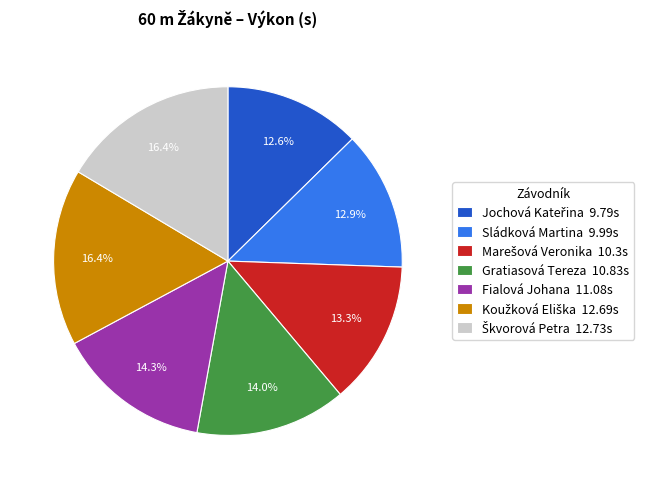

Does Fialová Johana 11.08s represent more than half of the total?

No